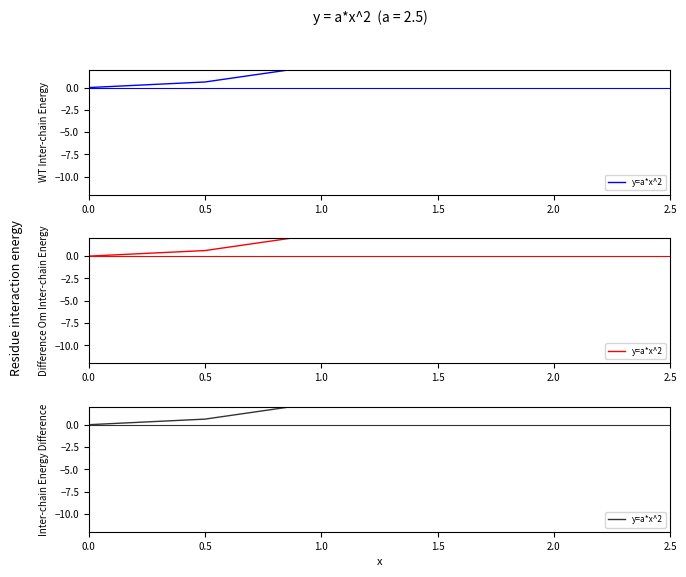

What is the difference between the values at 1.0 and 1.5?

3.1